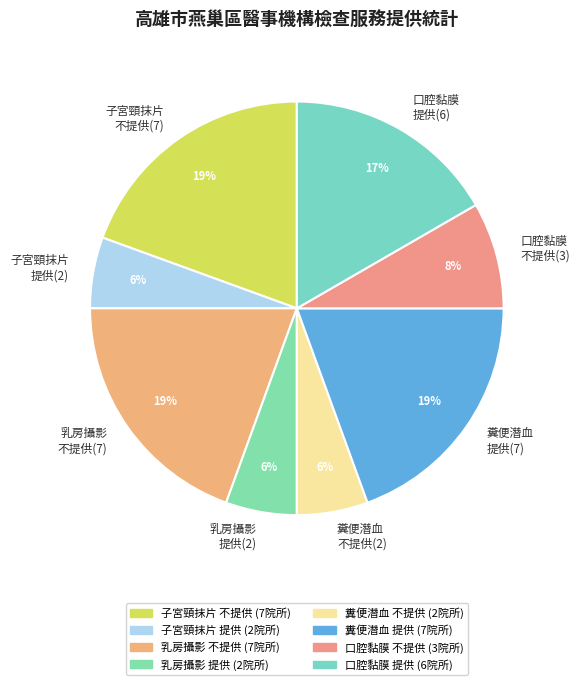

Is 糞便潛血 不提供(2) the majority of the pie?

No